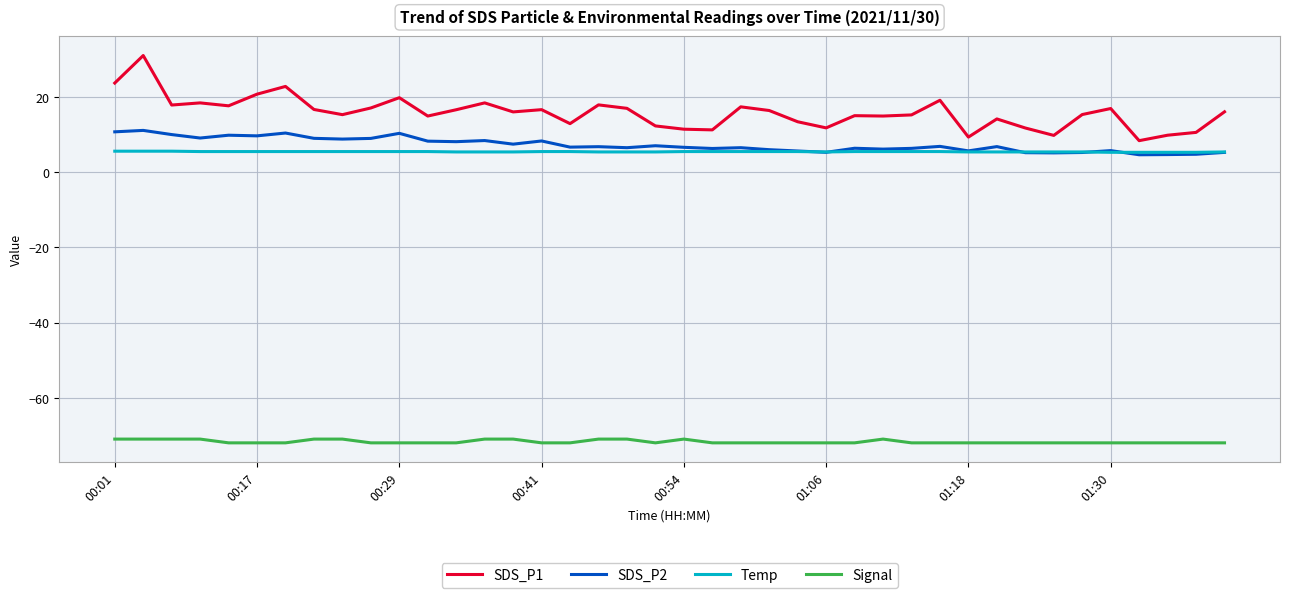

List the series in order of their peak value, lowest first.

Signal, Temp, SDS_P2, SDS_P1